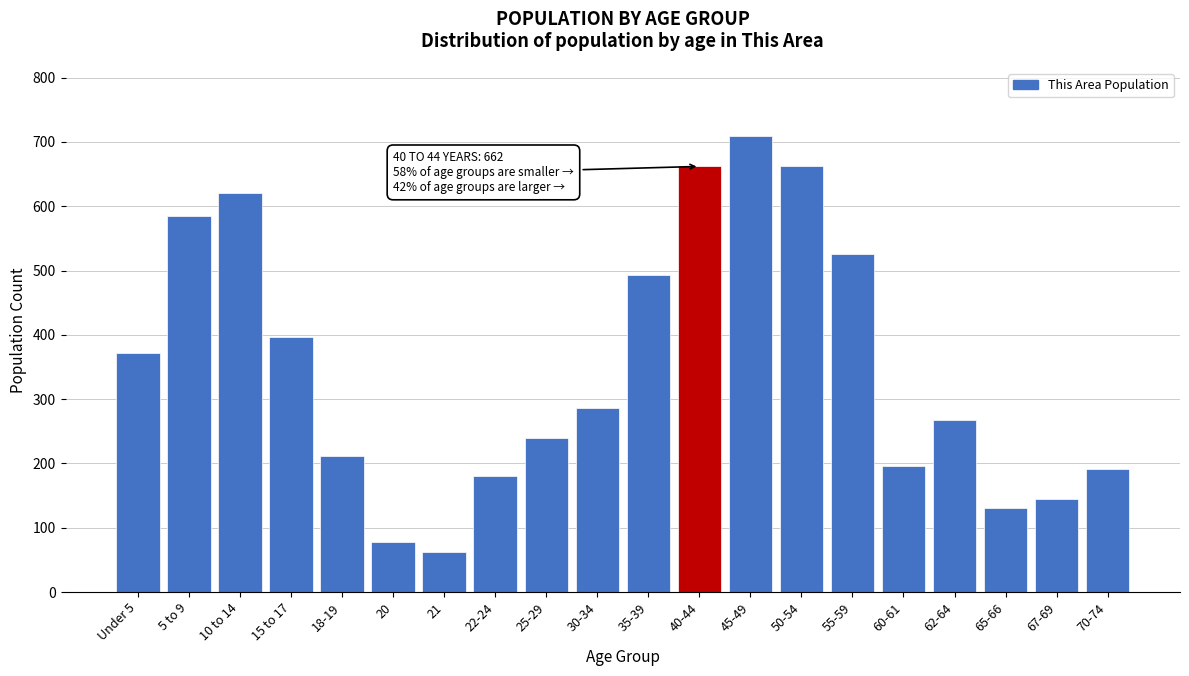

Reading left to right, transcribe all the data shown in this chart.

372	585	621	397	212	78	63	180	240	286	493	662	709	662	525	196	268	130	144	192